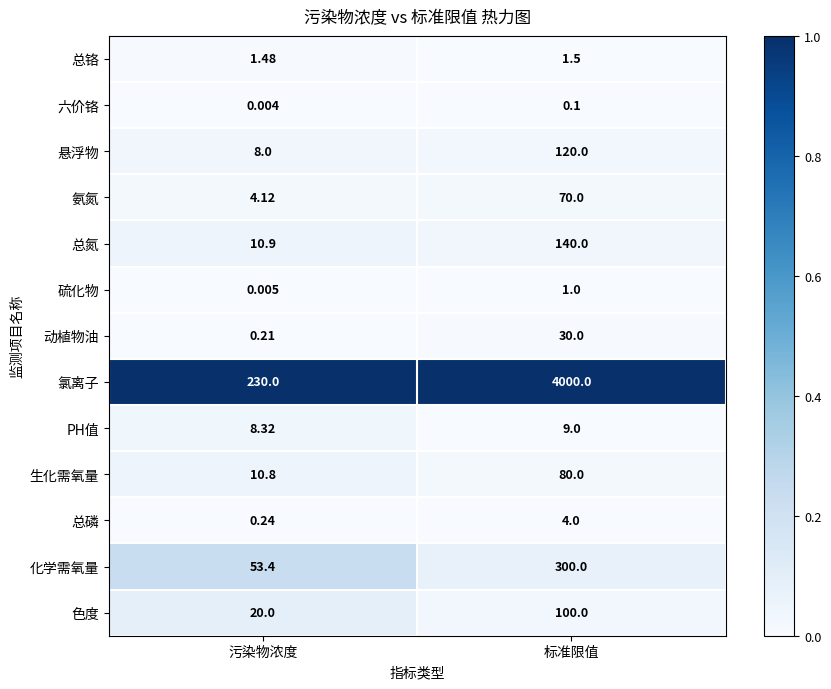

What is the total value across all series at 标准限值?

4855.6